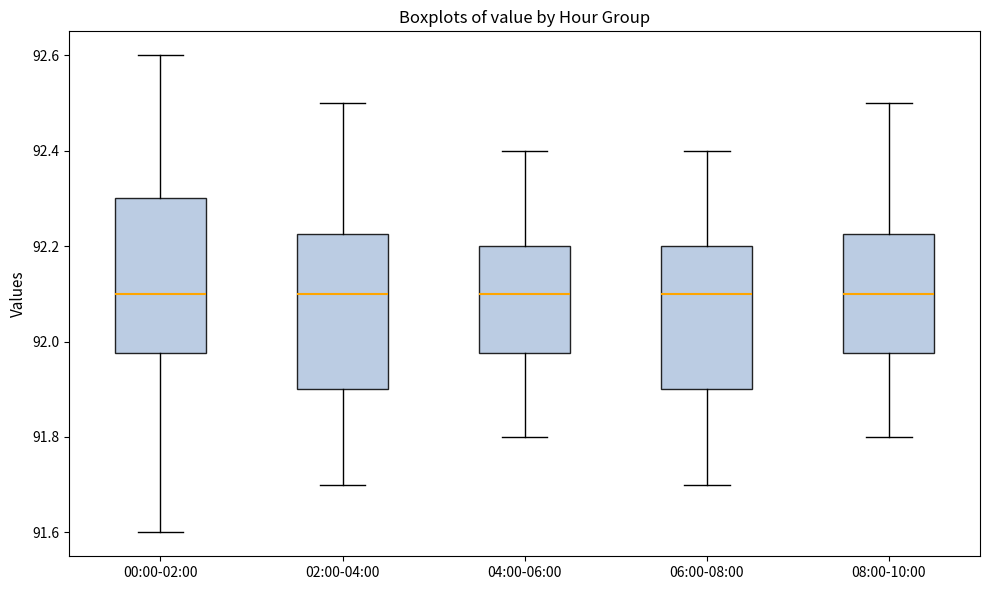

Reading left to right, read every box against the y-axis: the position of its median line, the range the box covers, and the ends of its whiskers. The values are not printed on the chart, so give them approximately, as read against the axis.

00:00-02:00: median 92.10, box 91.98 to 92.30, whiskers 91.60 to 92.60
02:00-04:00: median 92.10, box 91.90 to 92.22, whiskers 91.70 to 92.50
04:00-06:00: median 92.10, box 91.98 to 92.20, whiskers 91.80 to 92.40
06:00-08:00: median 92.10, box 91.90 to 92.20, whiskers 91.70 to 92.40
08:00-10:00: median 92.10, box 91.98 to 92.22, whiskers 91.80 to 92.50